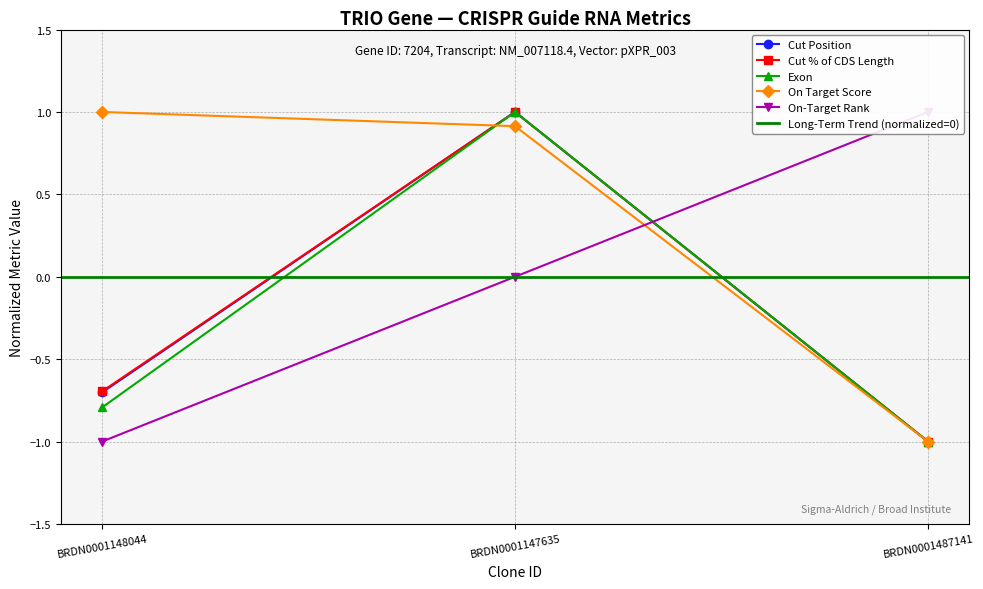

What is the label of the 3rd point from the left?

BRDN0001487141